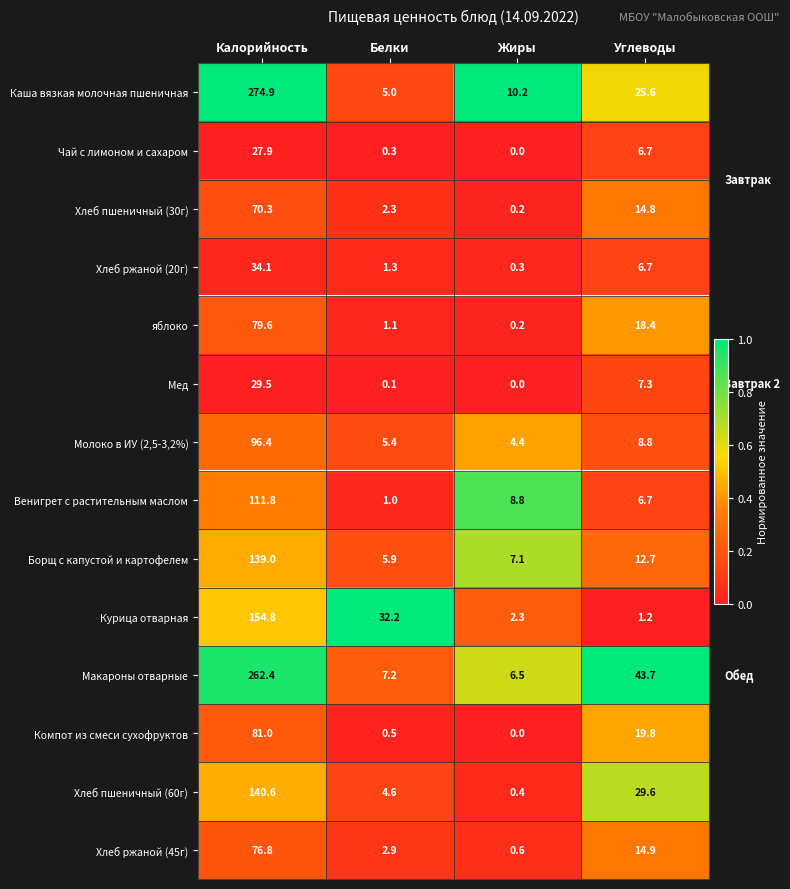

Rank the series by their maximum value, from lowest to highest.

Чай с лимоном и сахаром, Мед, Хлеб ржаной (20г), Хлеб пшеничный (30г), Хлеб ржаной (45г), яблоко, Компот из смеси сухофруктов, Молоко в ИУ (2,5-3,2%), Венигрет с растительным маслом, Борщ с капустой и картофелем, Хлеб пшеничный (60г), Курица отварная, Макароны отварные, Каша вязкая молочная пшеничная